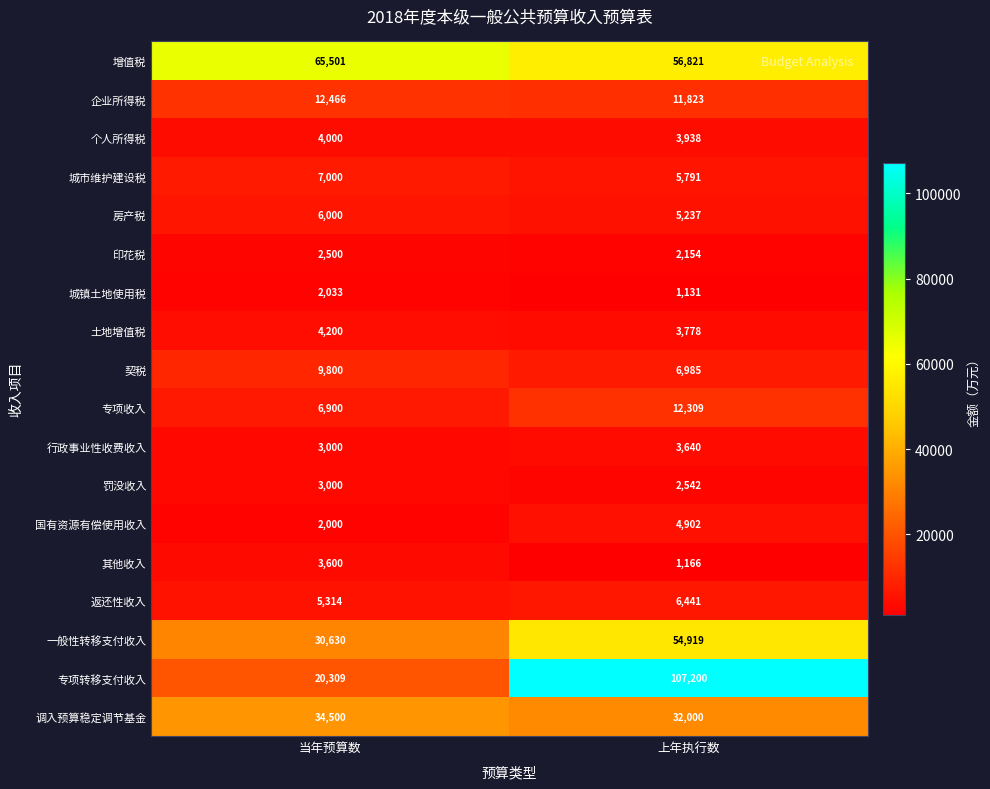

List the series in order of their peak value, highest first.

专项转移支付收入, 增值税, 一般性转移支付收入, 调入预算稳定调节基金, 企业所得税, 专项收入, 契税, 城市维护建设税, 返还性收入, 房产税, 国有资源有偿使用收入, 土地增值税, 个人所得税, 行政事业性收费收入, 其他收入, 罚没收入, 印花税, 城镇土地使用税